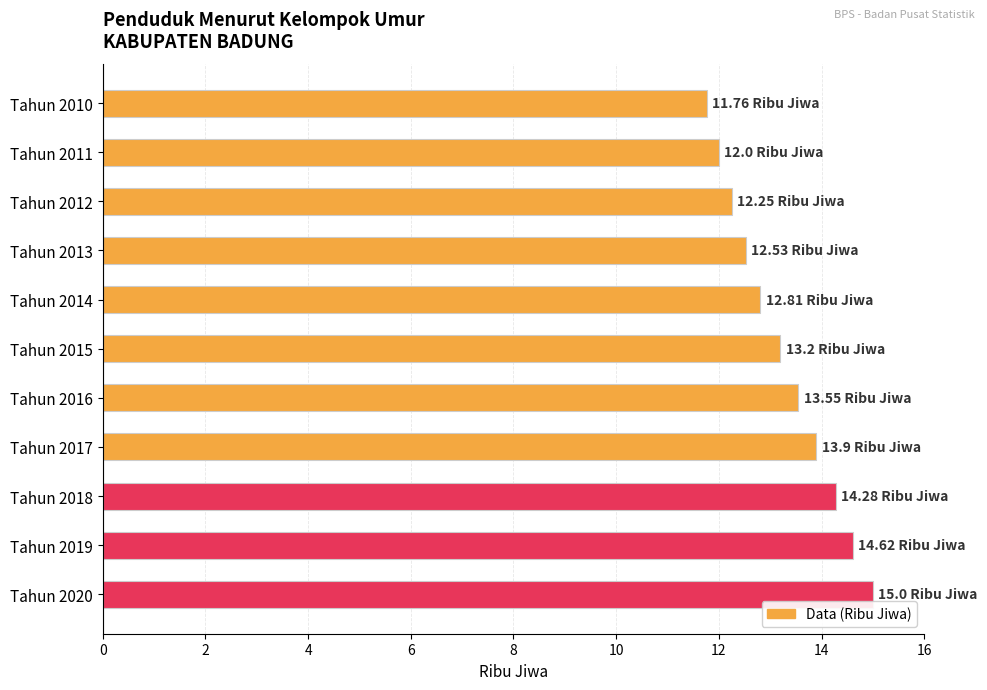

What is the change in value from Tahun 2017 to Tahun 2018?

+0.4